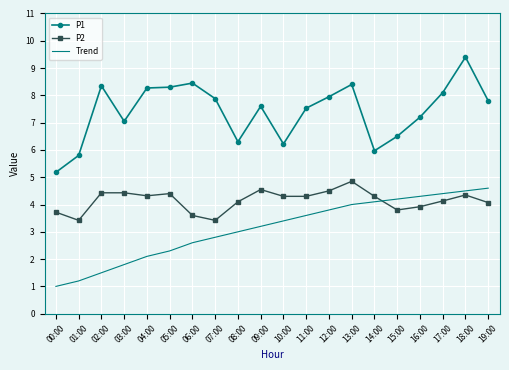

Rank the series by their average value, from lowest to highest.

Trend, P2, P1